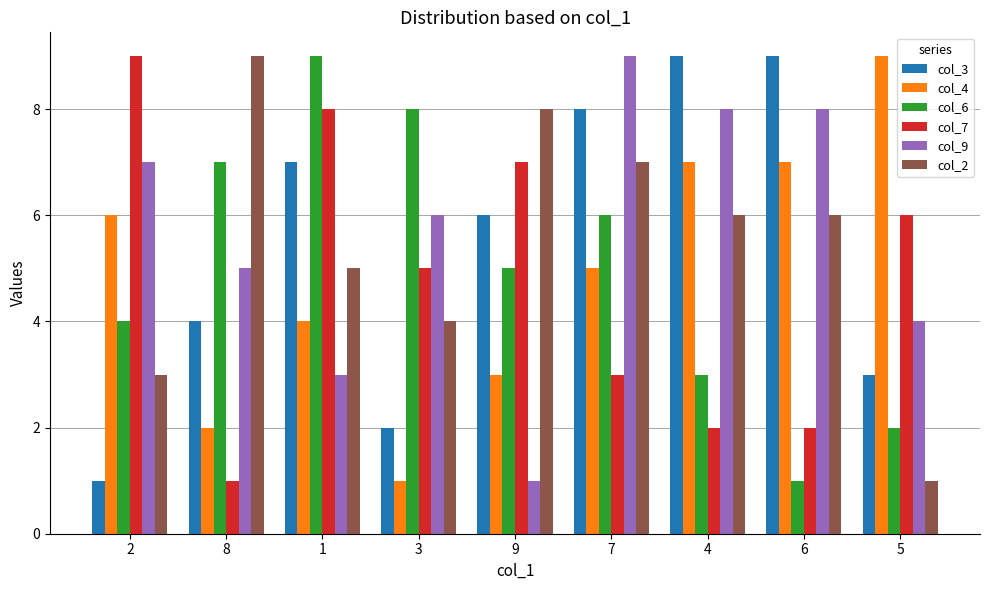

How many groups of bars are there?

9